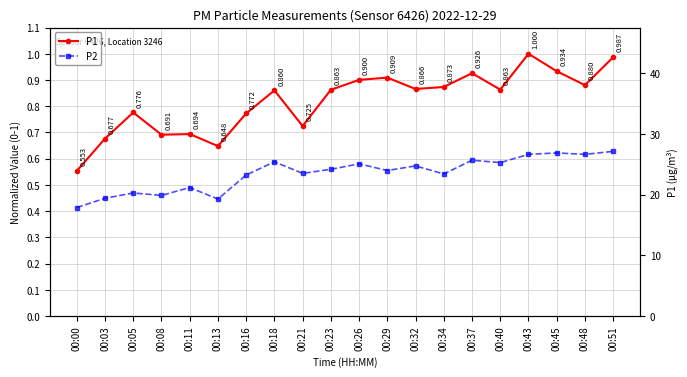

What is the maximum value for P1?

1.0